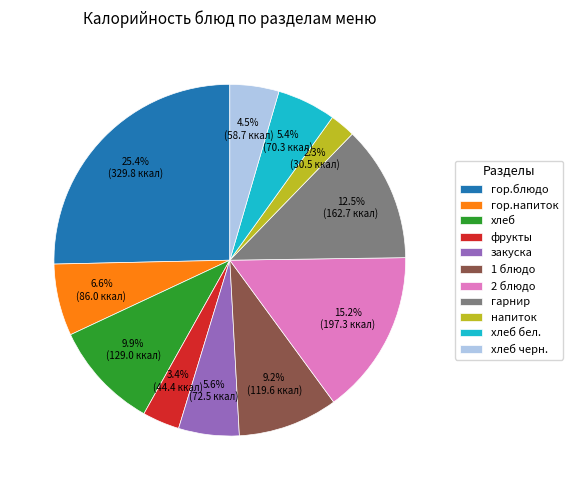

Is закуска the majority of the pie?

No